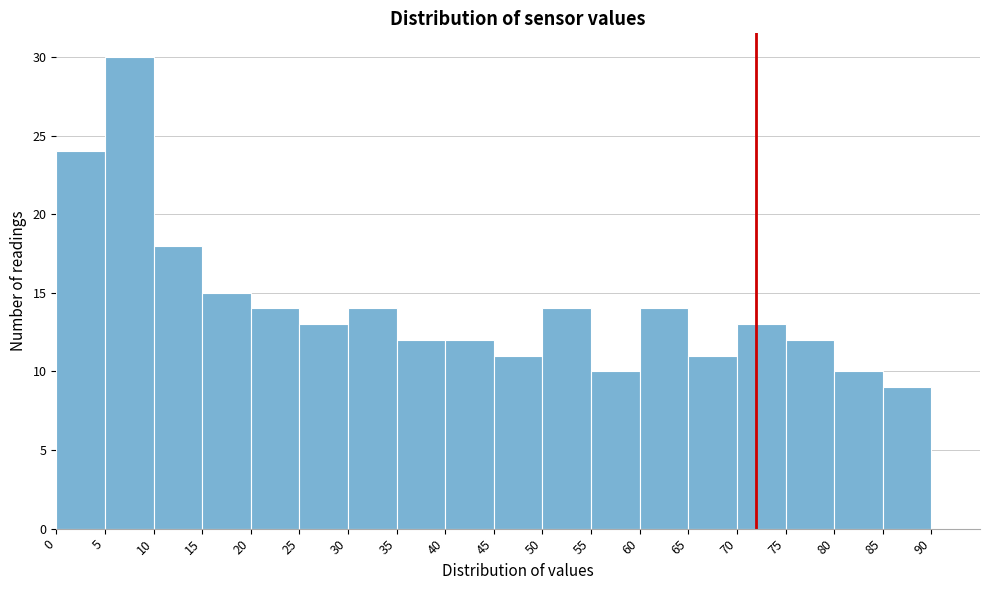

Reading left to right, transcribe this chart: for each bar, give the range it covers on the x-axis and its height. The values are not printed on the chart, so give them approximately, as read against the axis.

0 to 5: 24
5 to 10: 30
10 to 15: 18
15 to 20: 15
20 to 25: 14
25 to 30: 13
30 to 35: 14
35 to 40: 12
40 to 45: 12
45 to 50: 11
50 to 55: 14
55 to 60: 10
60 to 65: 14
65 to 70: 11
70 to 75: 13
75 to 80: 12
80 to 85: 10
85 to 90: 9